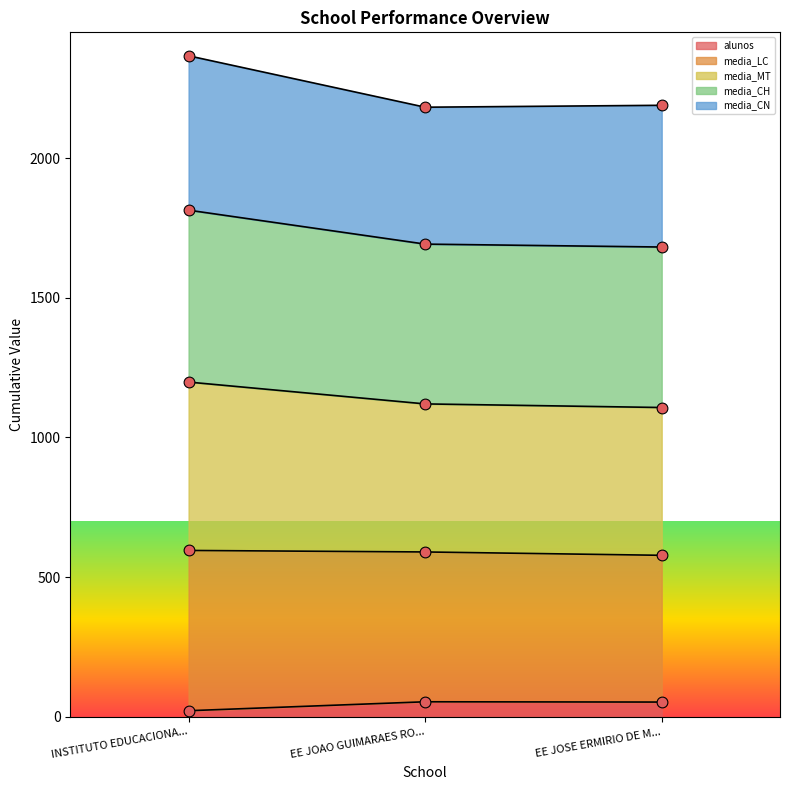

The alunos series shows 54 at EE JOAO GUIMARAES RO.... True or false?

True